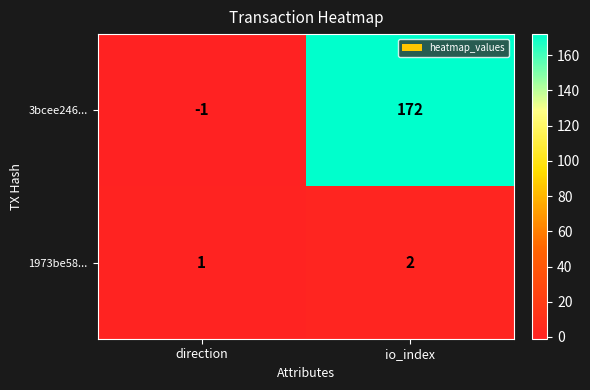

Which category has the lowest value in the 3bcee246... series?

direction